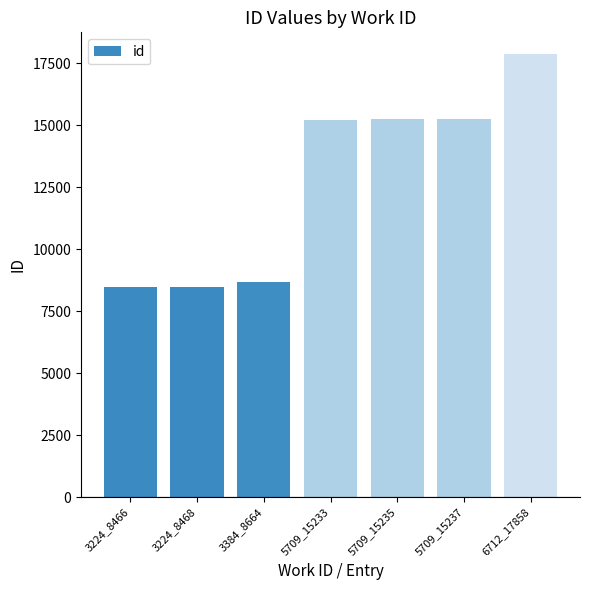

Count the number of categories in the chart.

7